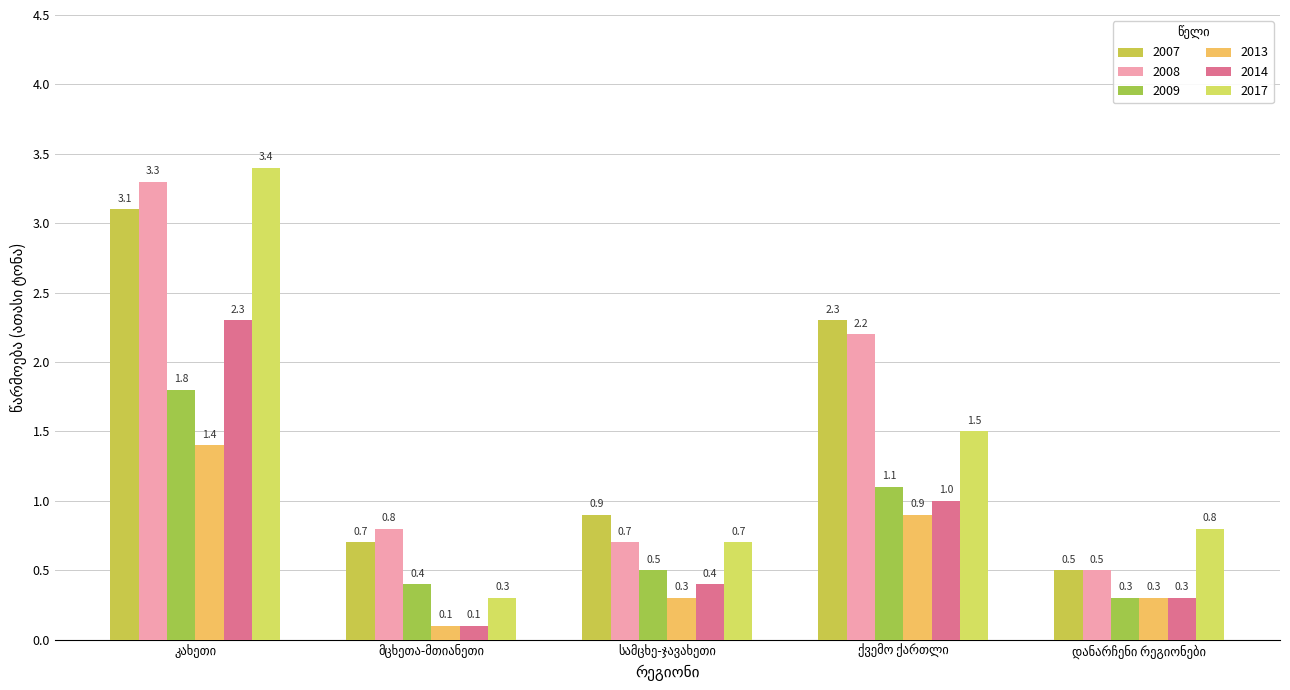

What is the difference between the highest and lowest values at სამცხე-ჯავახეთი?

0.6